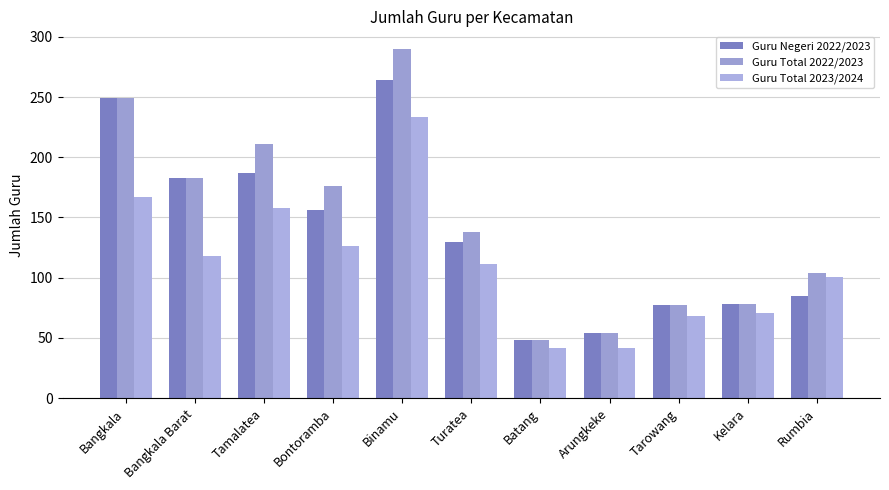

At which label is Guru Total 2022/2023 closest to 169?

Bontoramba